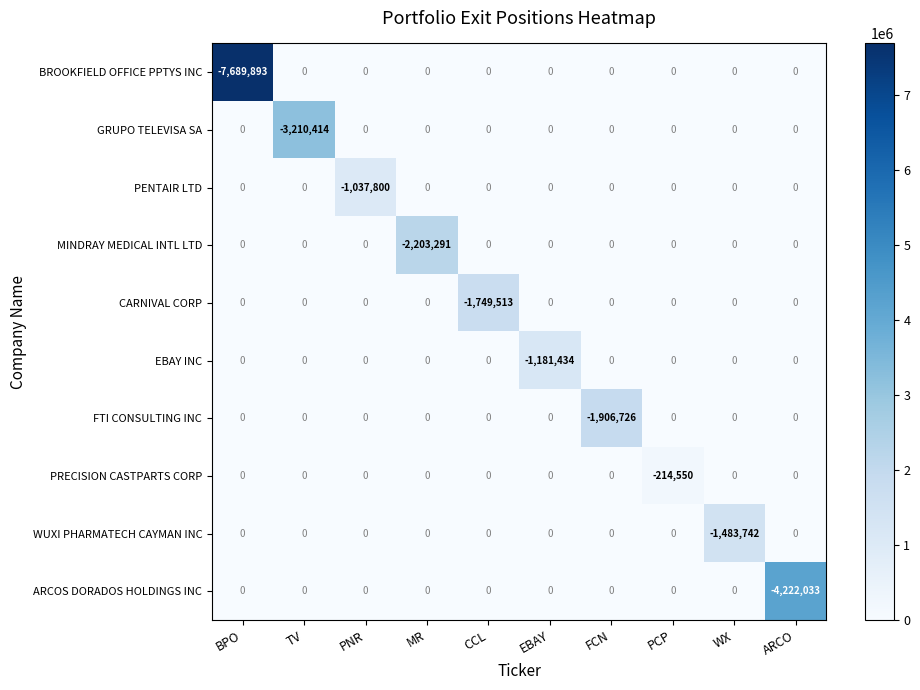

The value of WUXI PHARMATECH CAYMAN INC at MR is -996148. True or false?

False